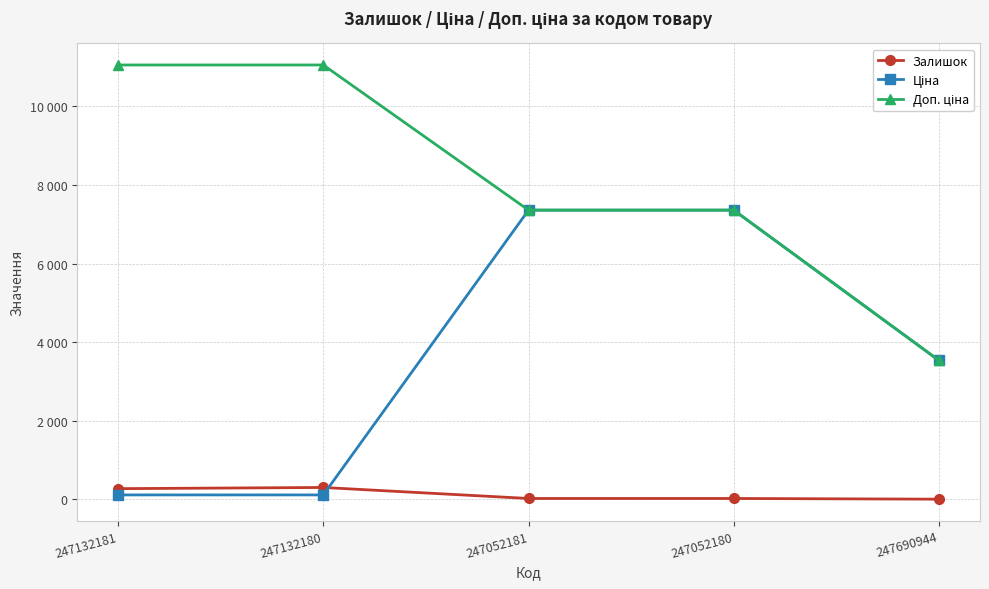

Rank the categories by Ціна value from highest to lowest.

247052181, 247052180, 247690944, 247132181, 247132180